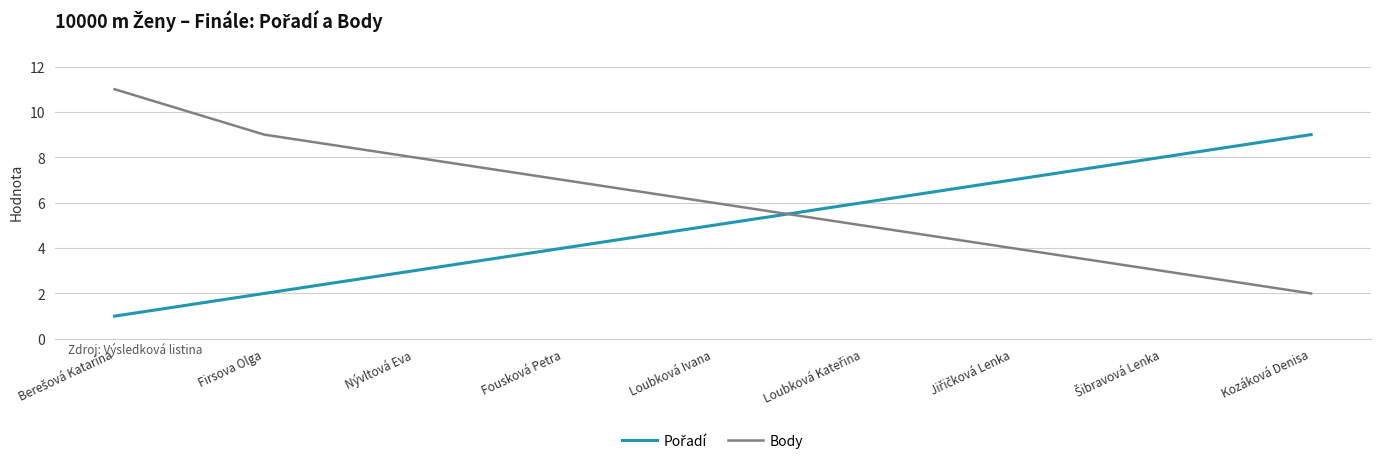

What is the difference between the maximum and minimum values in the Body series?

9